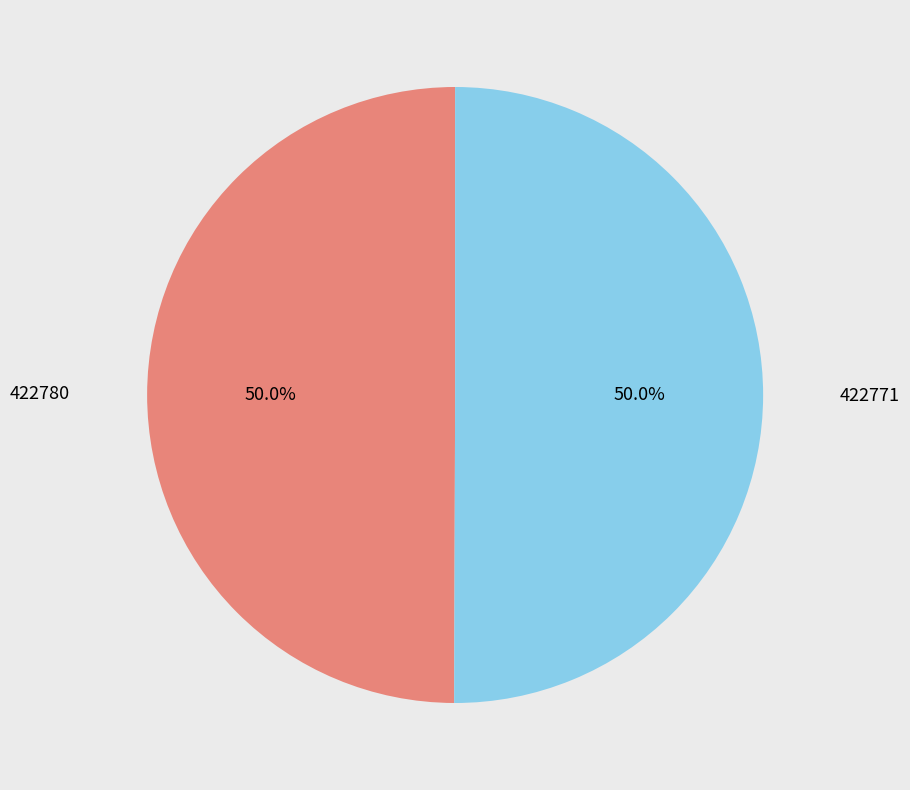

What is the ratio of the value at 422780 to the value at 422771?

1.0